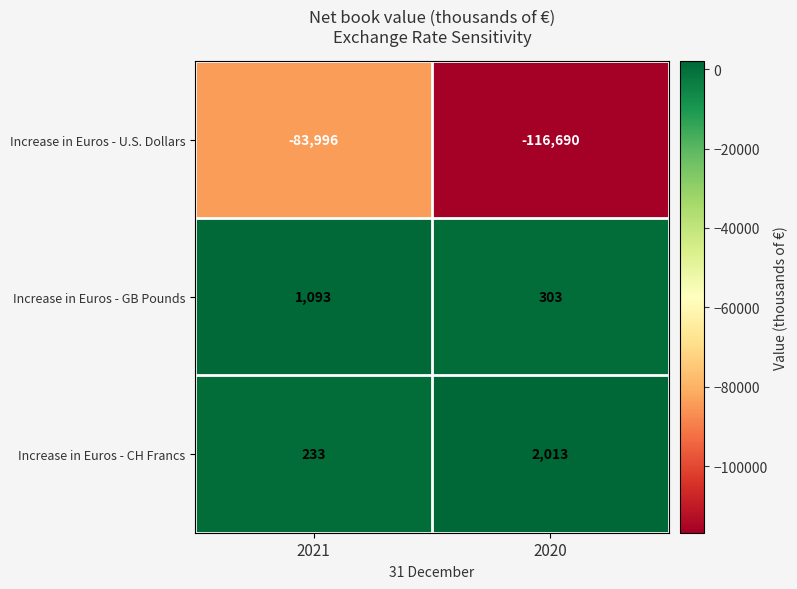

What is the difference between the highest and lowest values at 2020?

118703